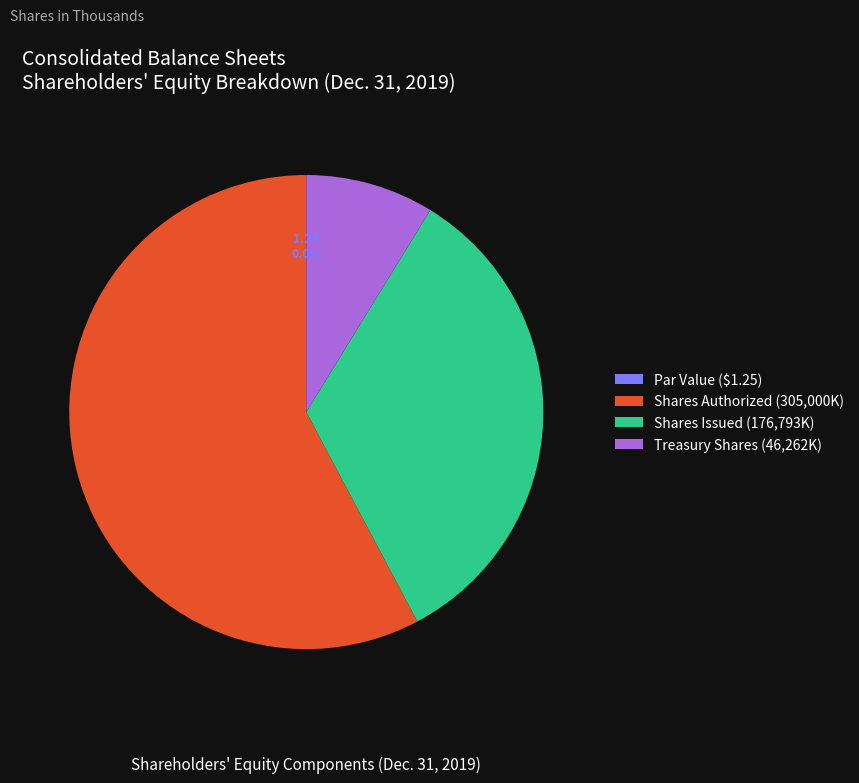

What is the largest slice in the pie chart?

Shares Authorized (305,000K)